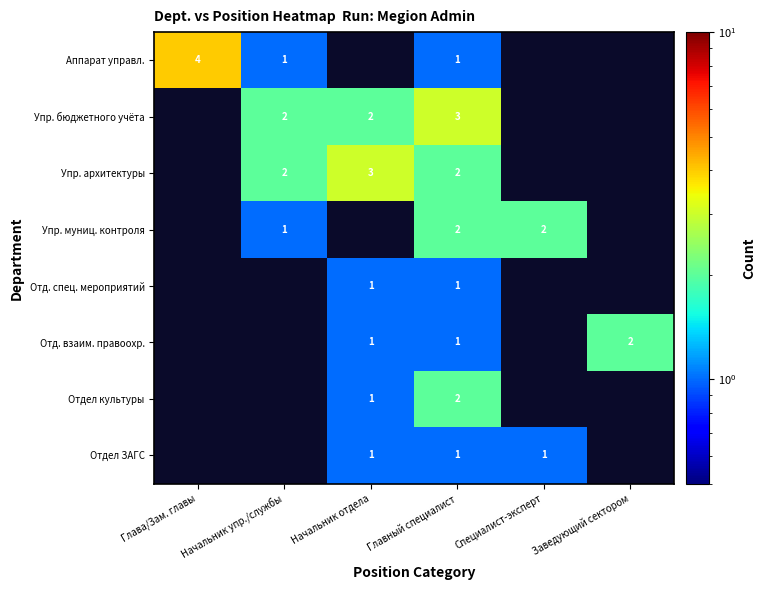

The value of Аппарат управл. at Глава/Зам. главы is 5. True or false?

False